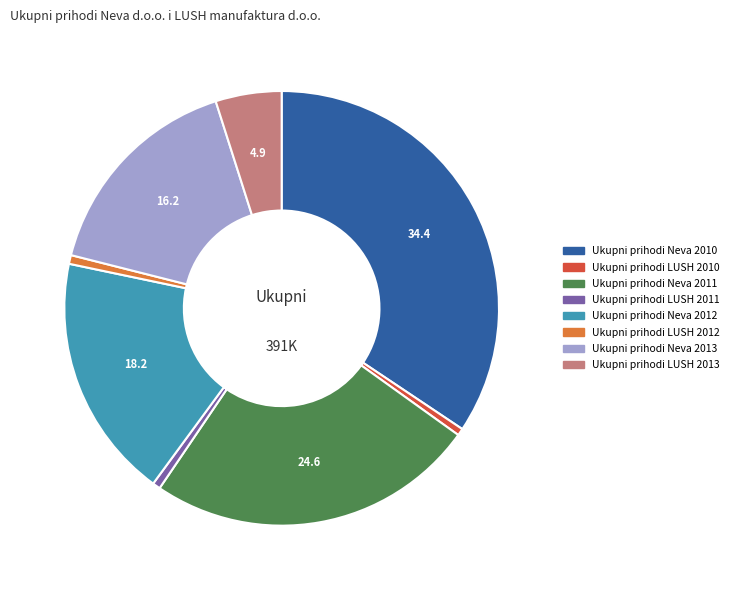

The Ukupni prihodi LUSH 2011 slice represents 9% of the pie. True or false?

False